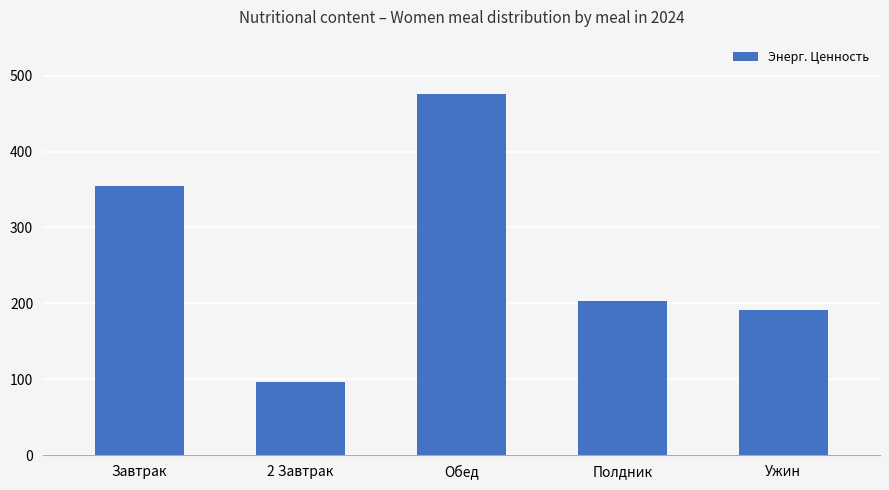

Reading left to right, what are all the values shown in this chart?

Завтрак=354	2 Завтрак=96	Обед=476	Полдник=203	Ужин=191